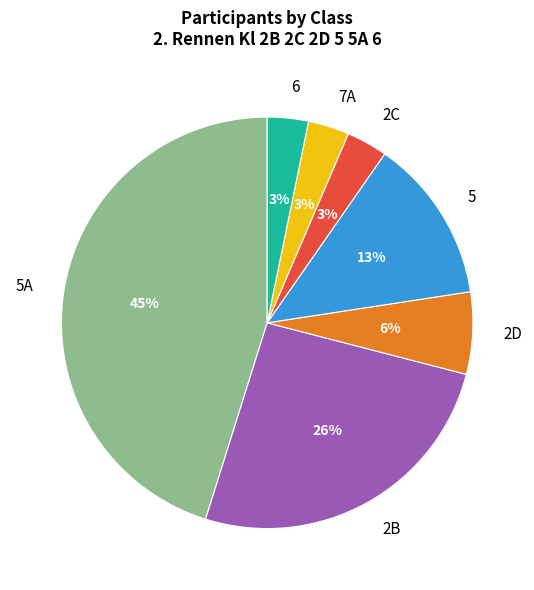

How many segments does this pie chart have?

7